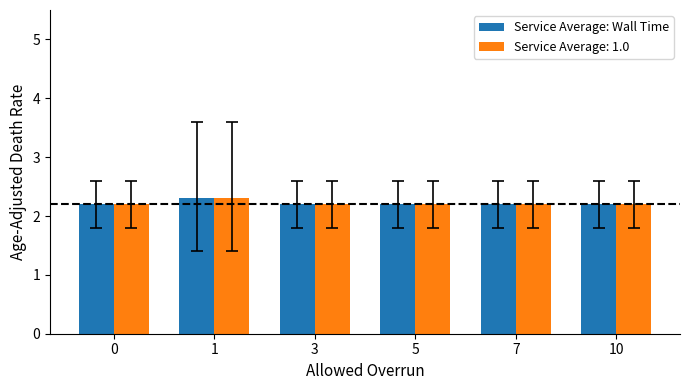

What is the average value of the Service Average: 1.0 series?

2.2